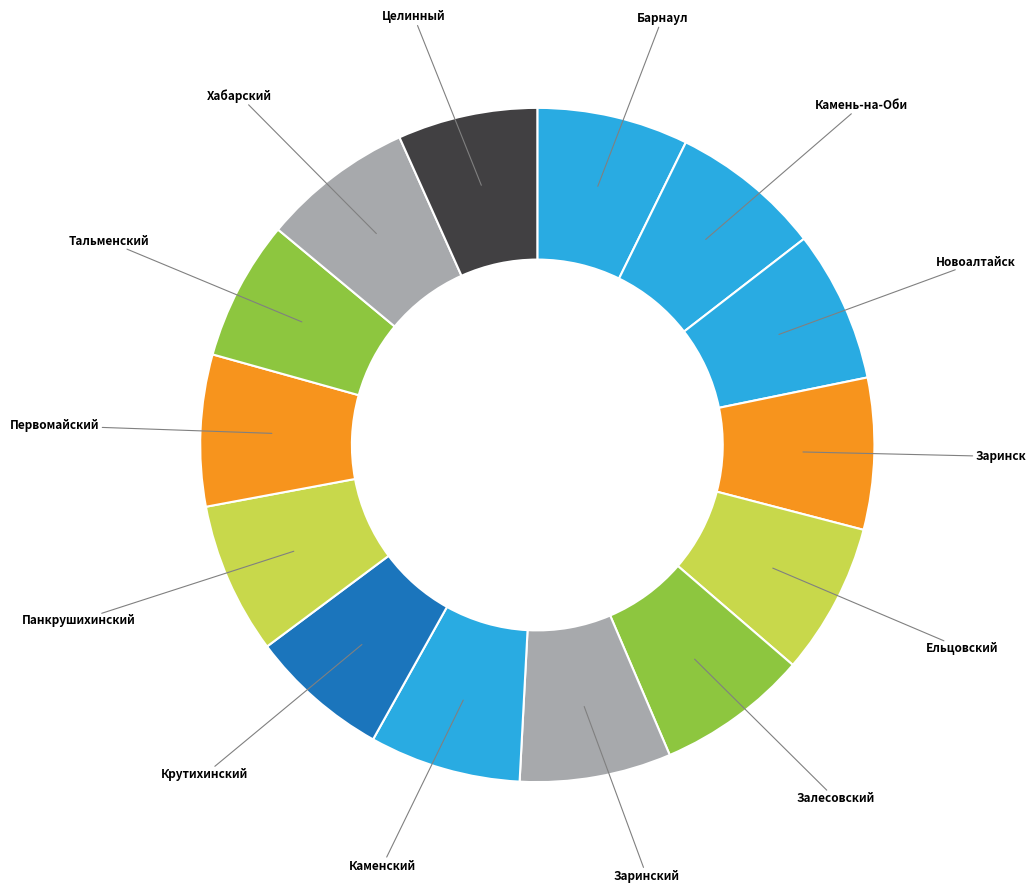

How many segments does this pie chart have?

14